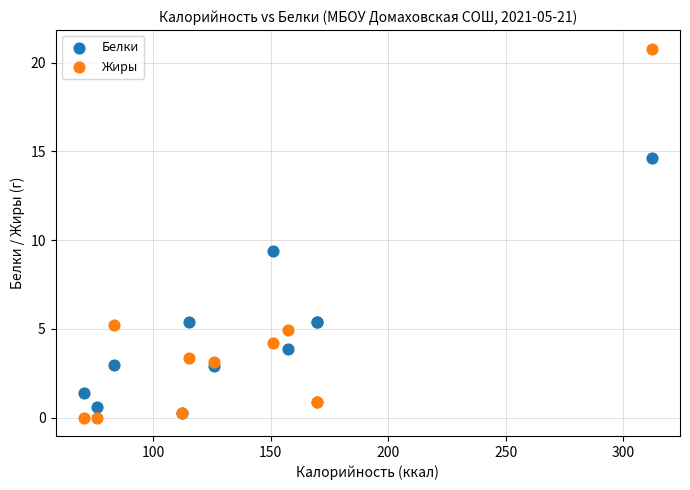

Across all series, what Y value is closest to 10?

9.4